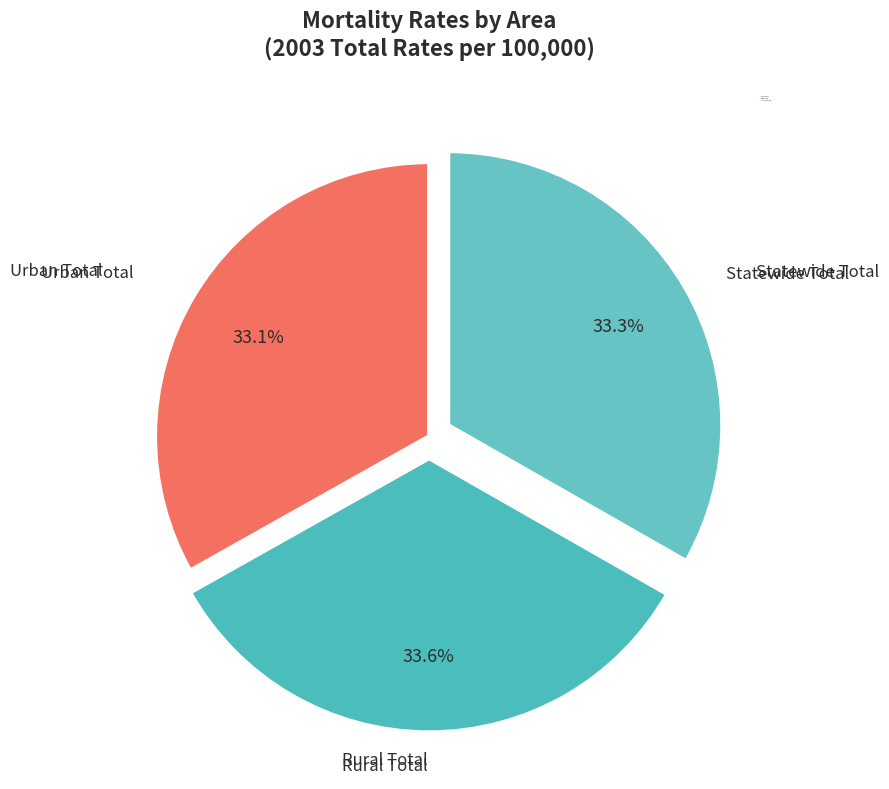

How many segments does this pie chart have?

3